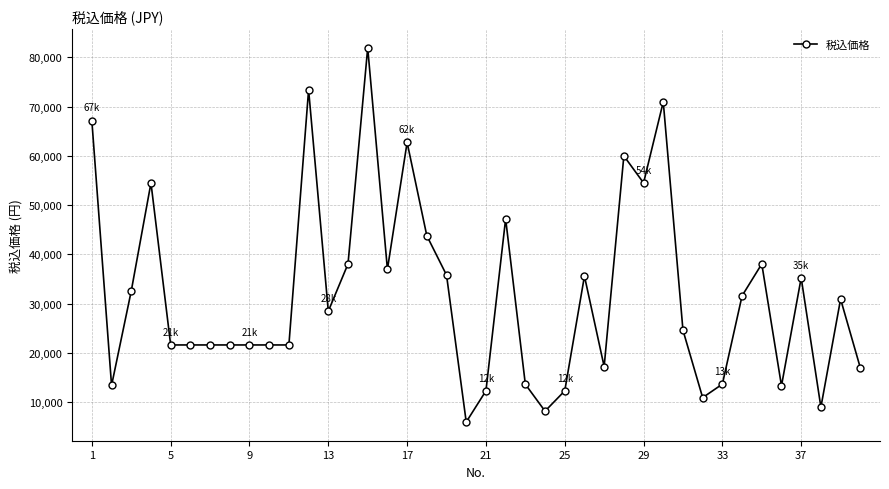

What is the value of the 30th point from the left?

70940